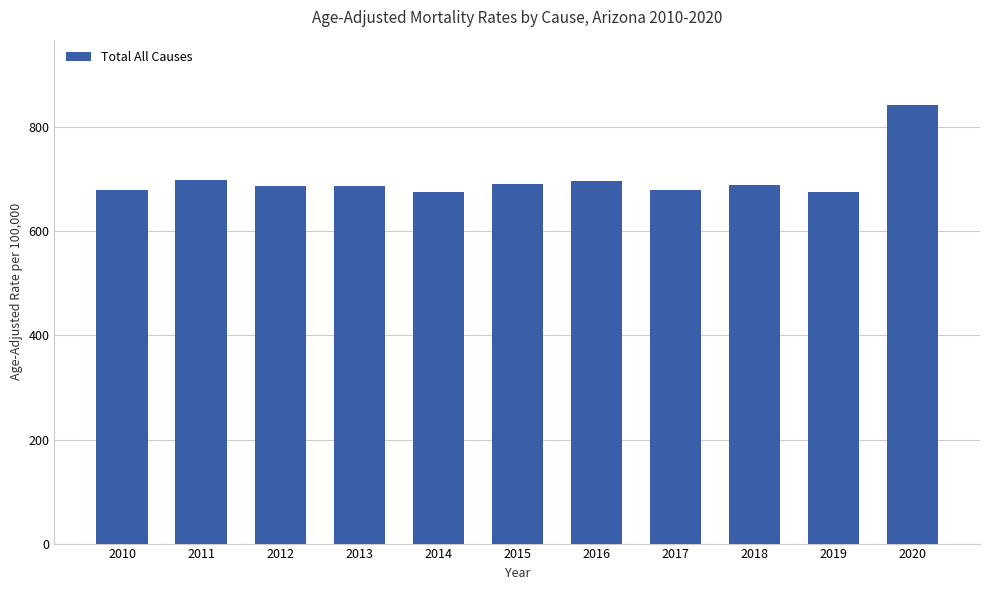

What is the minimum value shown in the chart?

676.0